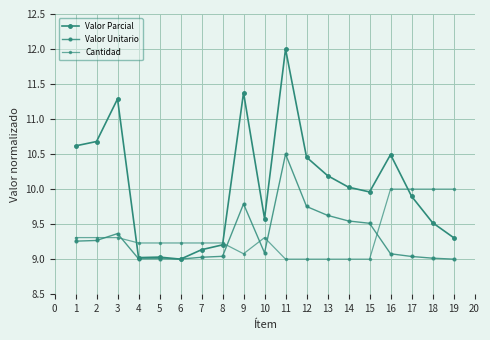

What is the value of the Cantidad point at the 17th from the left?

10.0